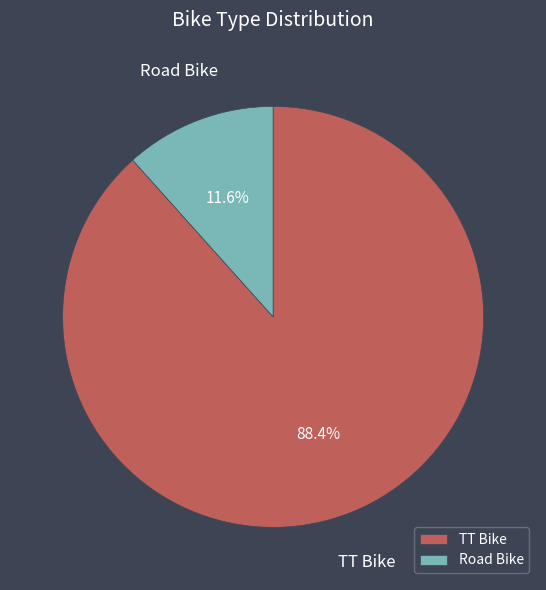

To the nearest percent, what is the difference between the TT Bike and Road Bike slice percentages?

77%